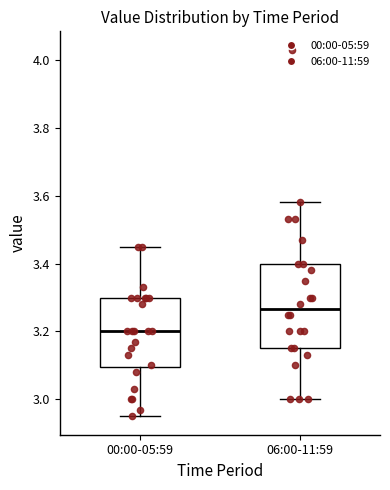

Which box's median line is the lowest?

00:00-05:59